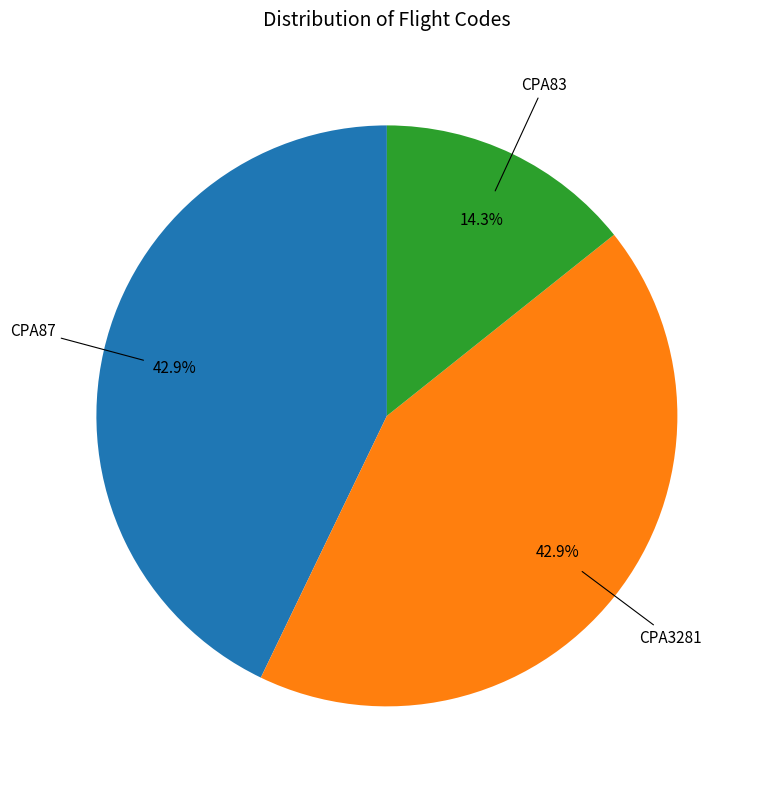

Is there any slice that represents more than half of the pie?

No